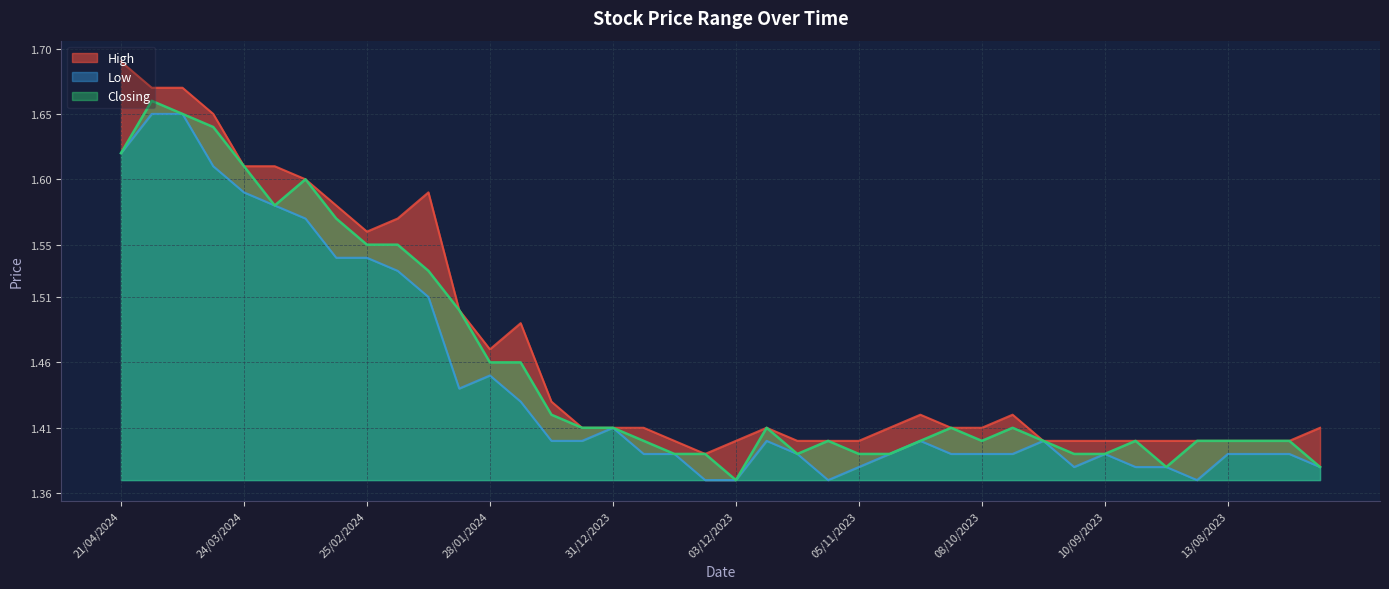

How many lines are shown in the chart?

3